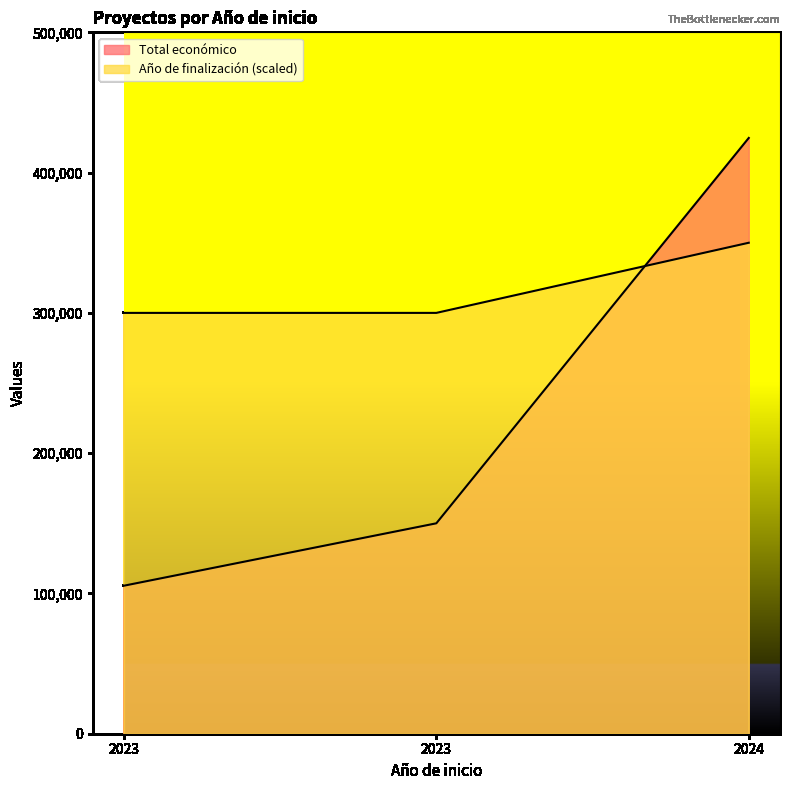

What is the sum of the Año de finalización values at 2023 and 2024?

650000